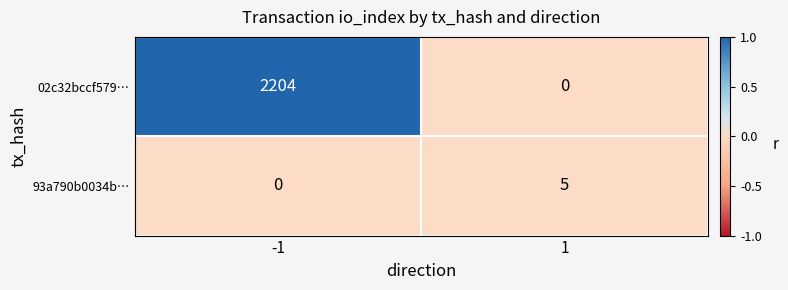

Which series has the largest range (max minus min)?

02c32bccf579…